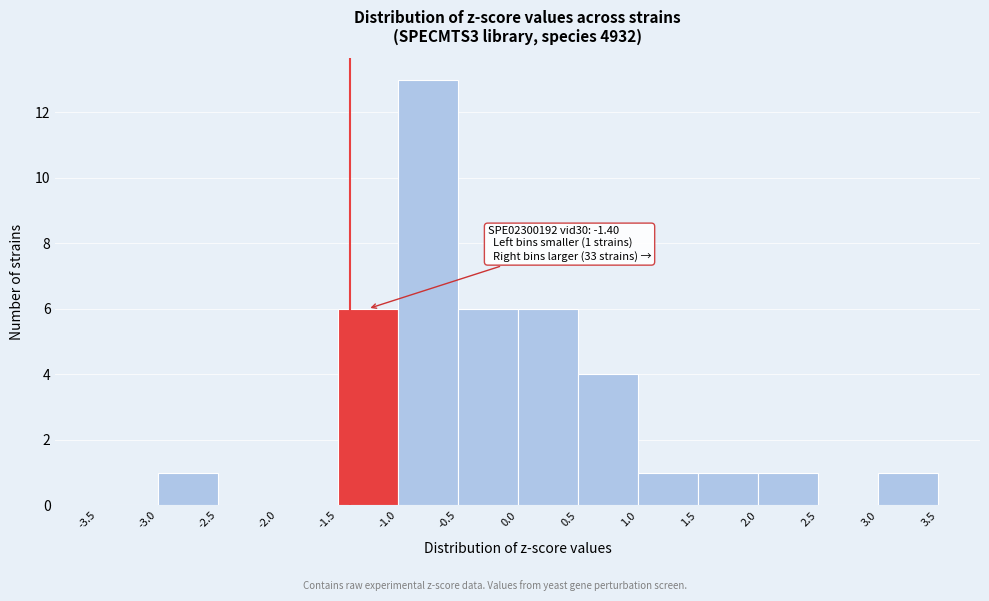

Which range on the x-axis has the tallest bar?

-1.0 to -0.5